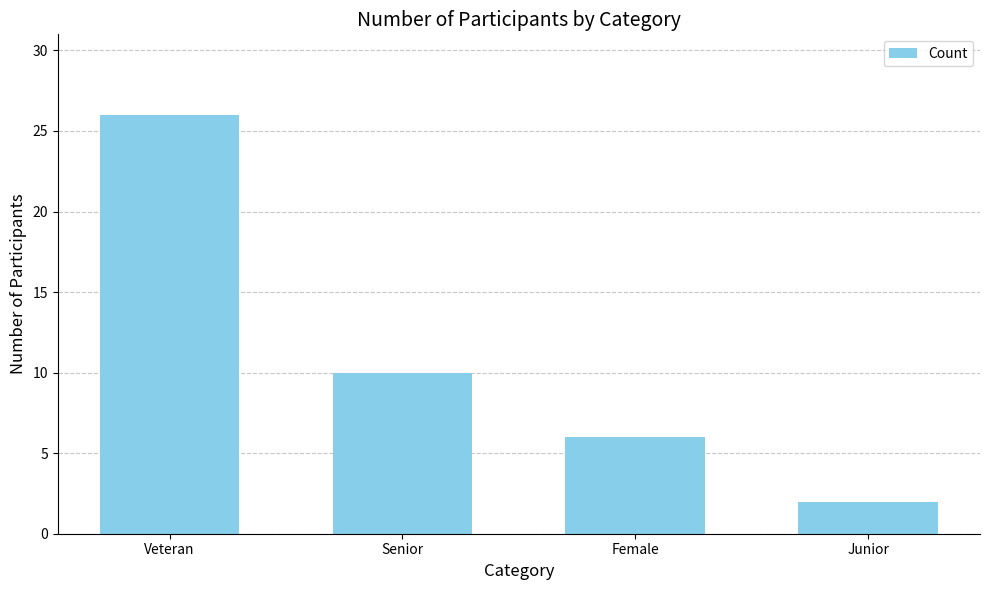

Reading right to left, what are all the values shown in this chart?

2	6	10	26